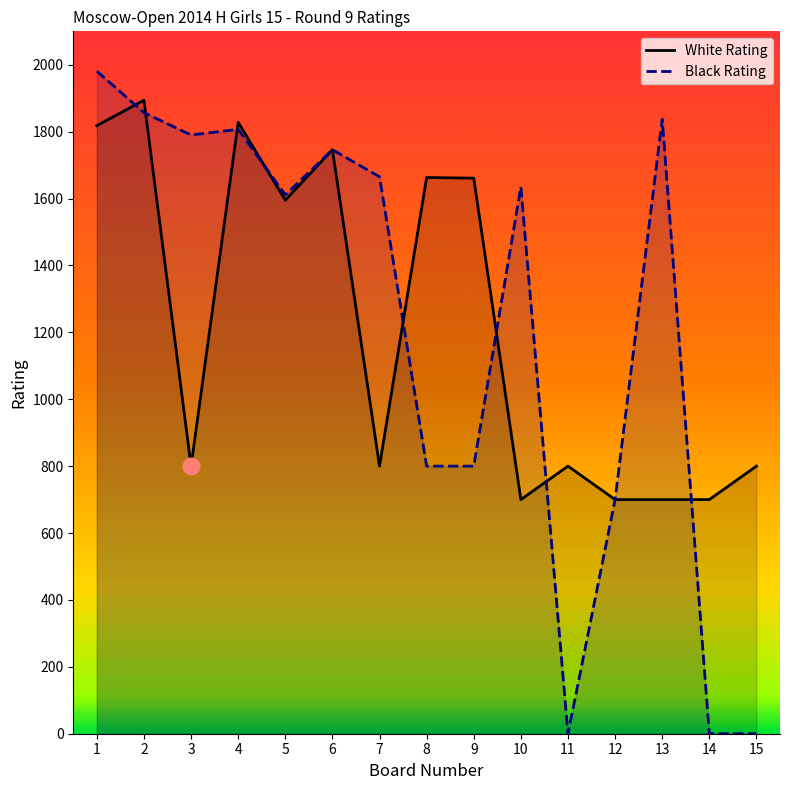

Reading left to right, what are all the values shown in this chart?

White Rating: 1=1818	2=1894	3=800	4=1828	5=1595	6=1746	7=800	8=1663	9=1661	10=700	11=800	12=700	13=700	14=700	15=800
Black Rating: 1=1981	2=1857	3=1790	4=1807	5=1611	6=1746	7=1665	8=800	9=800	10=1635	11=0	12=700	13=1837	14=0	15=0